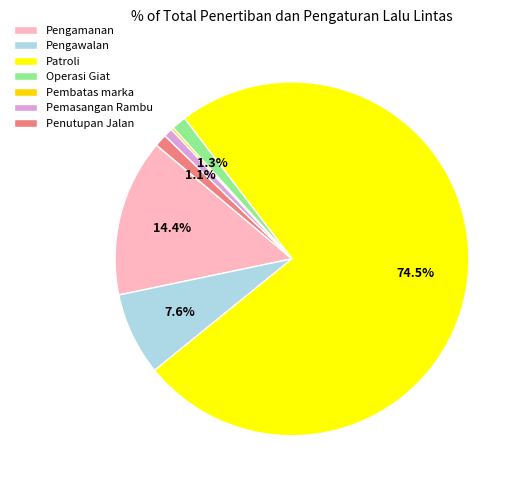

The Pengawalan slice represents 8% of the pie. True or false?

True